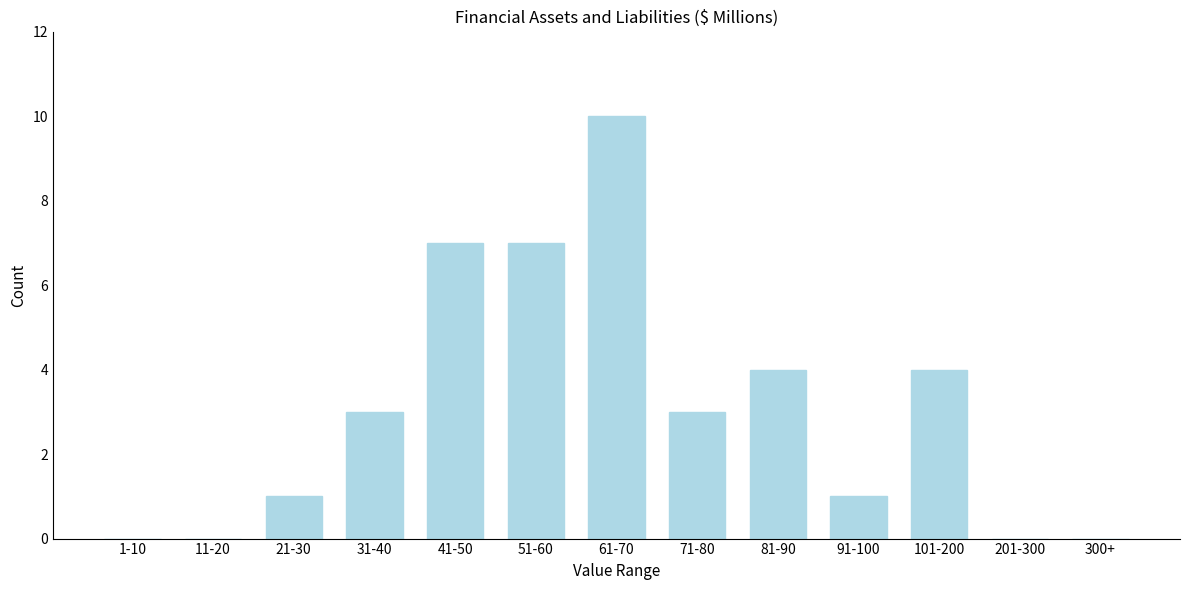

Reading left to right, what are all the values shown in this chart?

1-10=0	11-20=0	21-30=1	31-40=3	41-50=7	51-60=7	61-70=10	71-80=3	81-90=4	91-100=1	101-200=4	201-300=0	300+=0